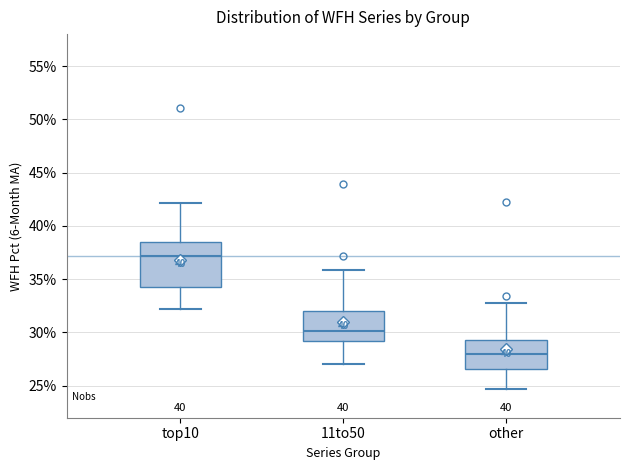

Reading left to right, read every box against the y-axis: the position of its median line, the range the box covers, and the ends of its whiskers. The values are not printed on the chart, so give them approximately, as read against the axis.

top10: median 37.0, box 34.5 to 38.5, whiskers 32.0 to 42.0
11to50: median 30.0, box 29.0 to 32.0, whiskers 27.0 to 36.0
other: median 28.0, box 26.5 to 29.5, whiskers 24.5 to 33.0